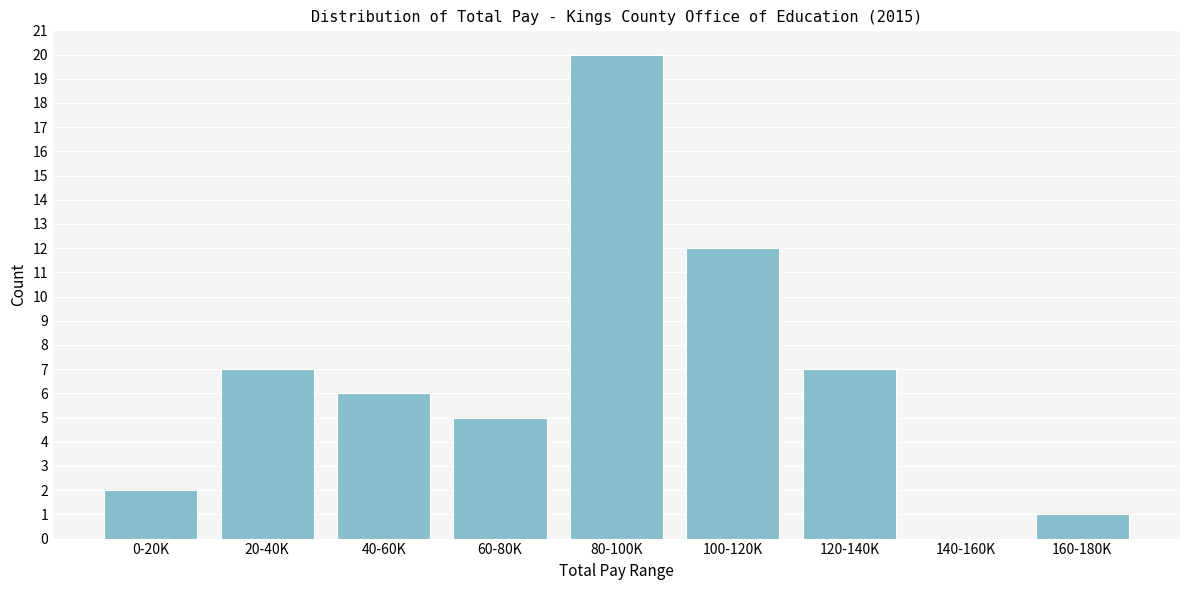

Reading right to left, what are all the values shown in this chart?

160-180K=1	140-160K=0	120-140K=7	100-120K=12	80-100K=20	60-80K=5	40-60K=6	20-40K=7	0-20K=2